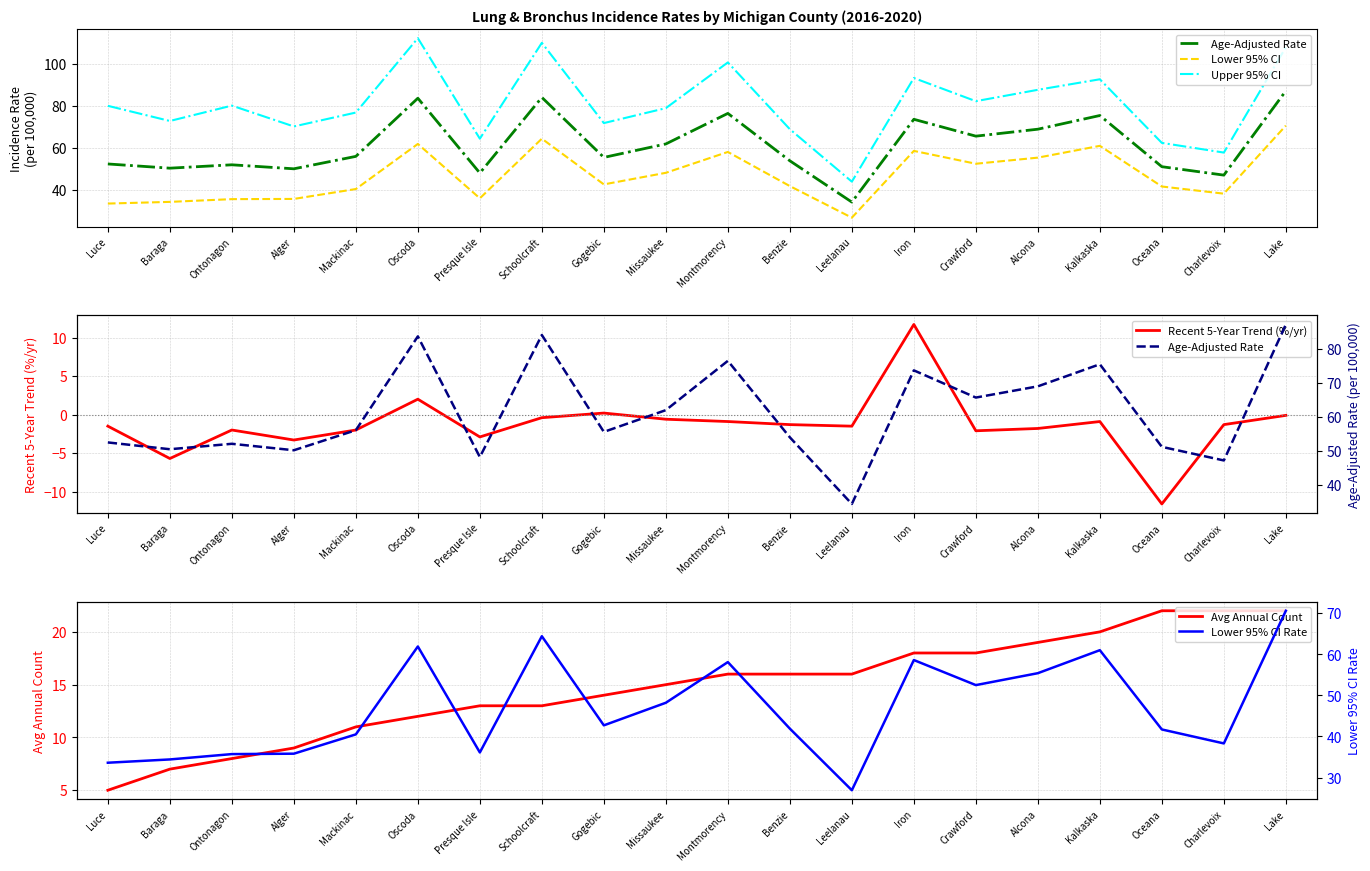

True or false: Age-Adjusted Rate and Lower 95% CI cross at least once.

False